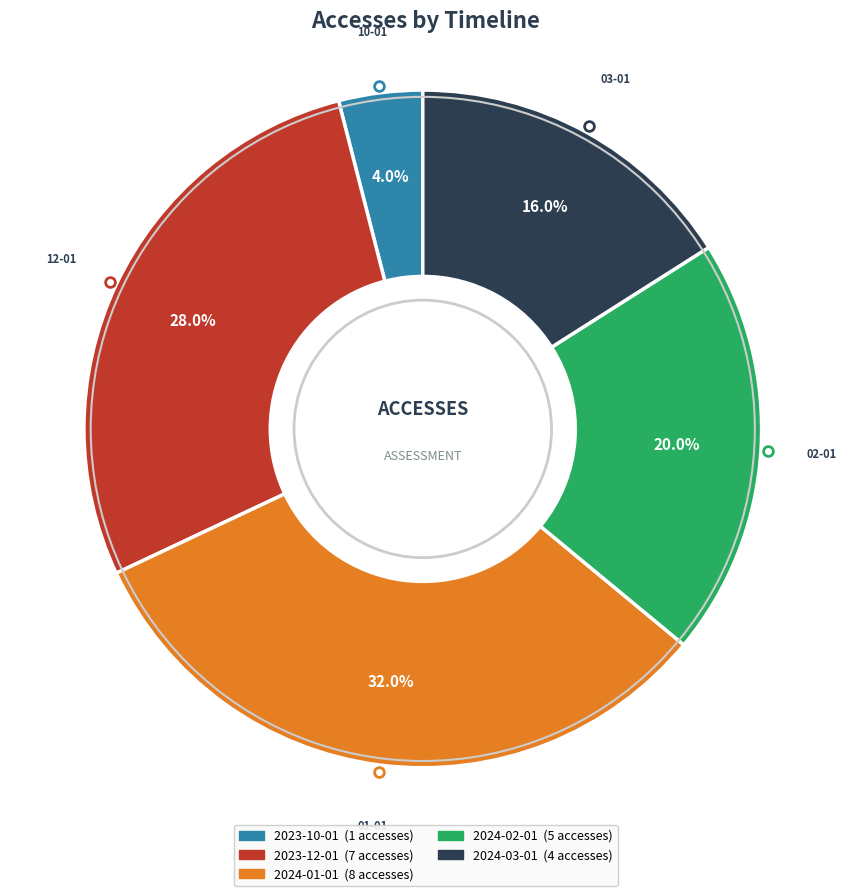

What percentage is the 2023-10-01 slice, to the nearest percent?

4%